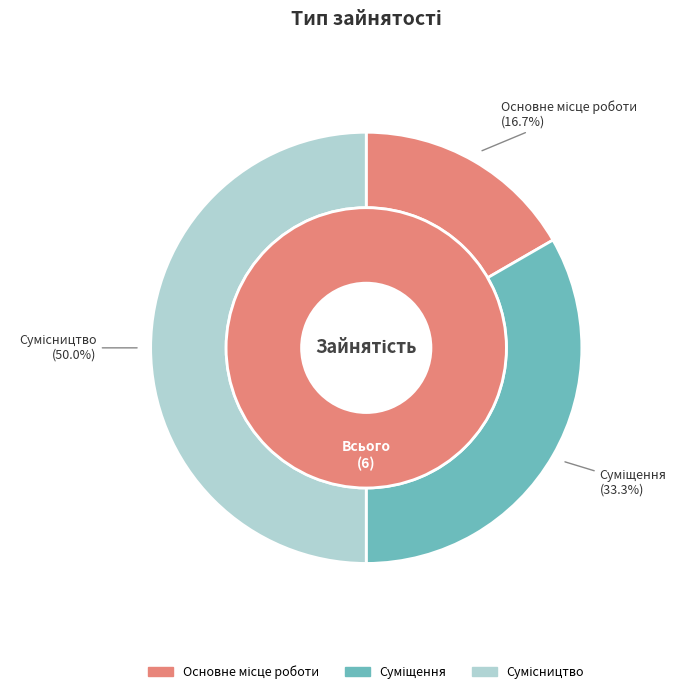

Does any single category account for the majority?

No